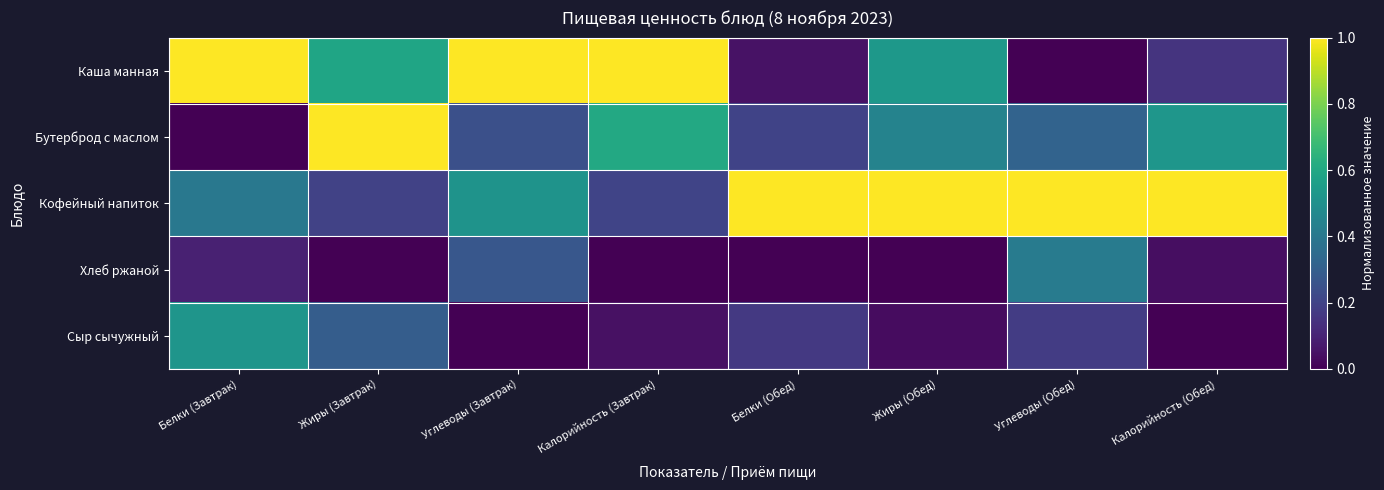

Reading left to right, what are all the values shown in this chart?

Каша манная: Белки (Завтрак)=1.0	Жиры (Завтрак)=0.6	Углеводы (Завтрак)=1.0	Калорийность (Завтрак)=1.0	Белки (Обед)=0.0	Жиры (Обед)=0.5	Углеводы (Обед)=0.0	Калорийность (Обед)=0.1
Бутерброд с маслом: Белки (Завтрак)=0.0	Жиры (Завтрак)=1.0	Углеводы (Завтрак)=0.2	Калорийность (Завтрак)=0.6	Белки (Обед)=0.2	Жиры (Обед)=0.4	Углеводы (Обед)=0.3	Калорийность (Обед)=0.5
Кофейный напиток: Белки (Завтрак)=0.4	Жиры (Завтрак)=0.2	Углеводы (Завтрак)=0.5	Калорийность (Завтрак)=0.2	Белки (Обед)=1.0	Жиры (Обед)=1.0	Углеводы (Обед)=1.0	Калорийность (Обед)=1.0
Хлеб ржаной: Белки (Завтрак)=0.1	Жиры (Завтрак)=0.0	Углеводы (Завтрак)=0.3	Калорийность (Завтрак)=0.0	Белки (Обед)=0.0	Жиры (Обед)=0.0	Углеводы (Обед)=0.4	Калорийность (Обед)=0.0
Сыр сычужный: Белки (Завтрак)=0.5	Жиры (Завтрак)=0.3	Углеводы (Завтрак)=0.0	Калорийность (Завтрак)=0.0	Белки (Обед)=0.2	Жиры (Обед)=0.0	Углеводы (Обед)=0.2	Калорийность (Обед)=0.0